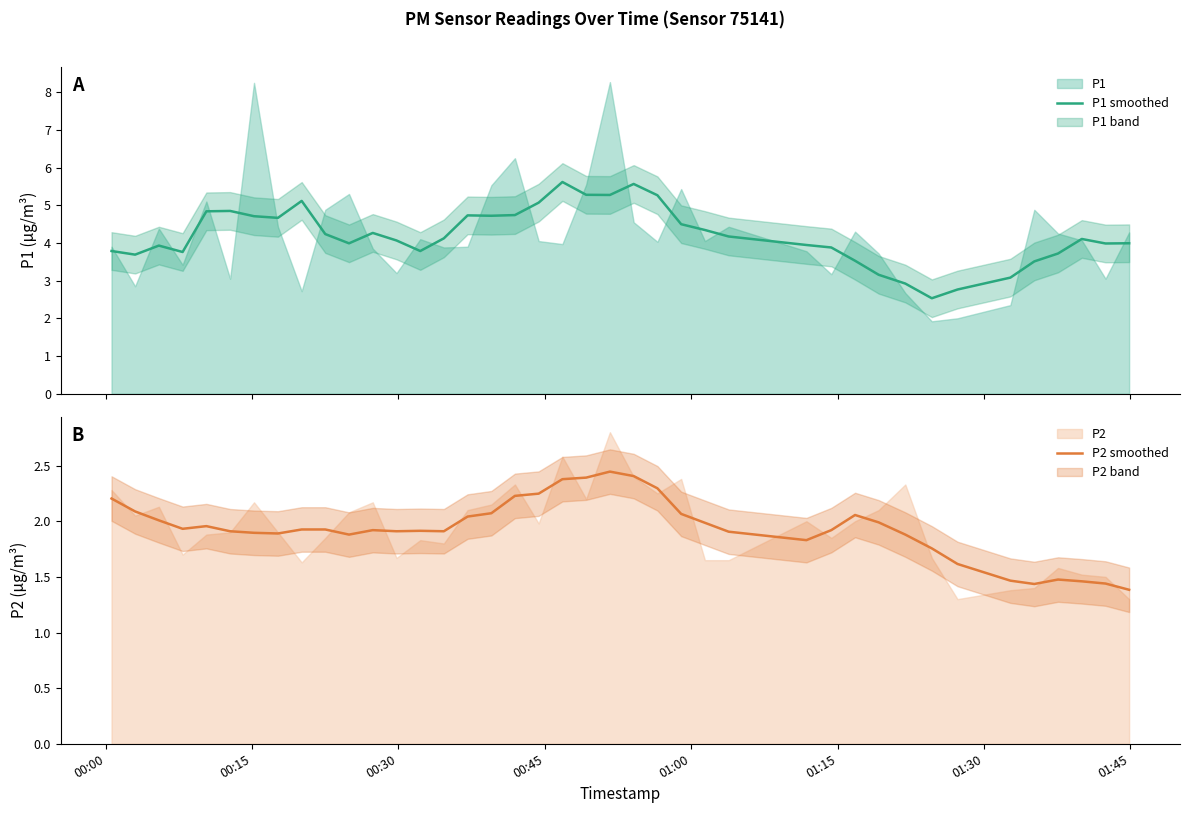

True or false: P2 smoothed and P1 smoothed cross at least once.

False